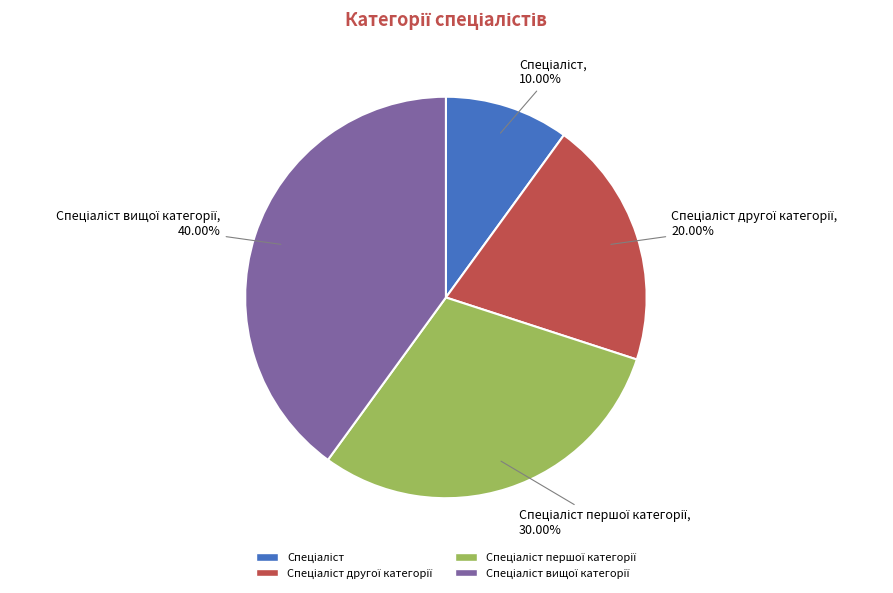

Is there any slice that represents more than half of the pie?

No